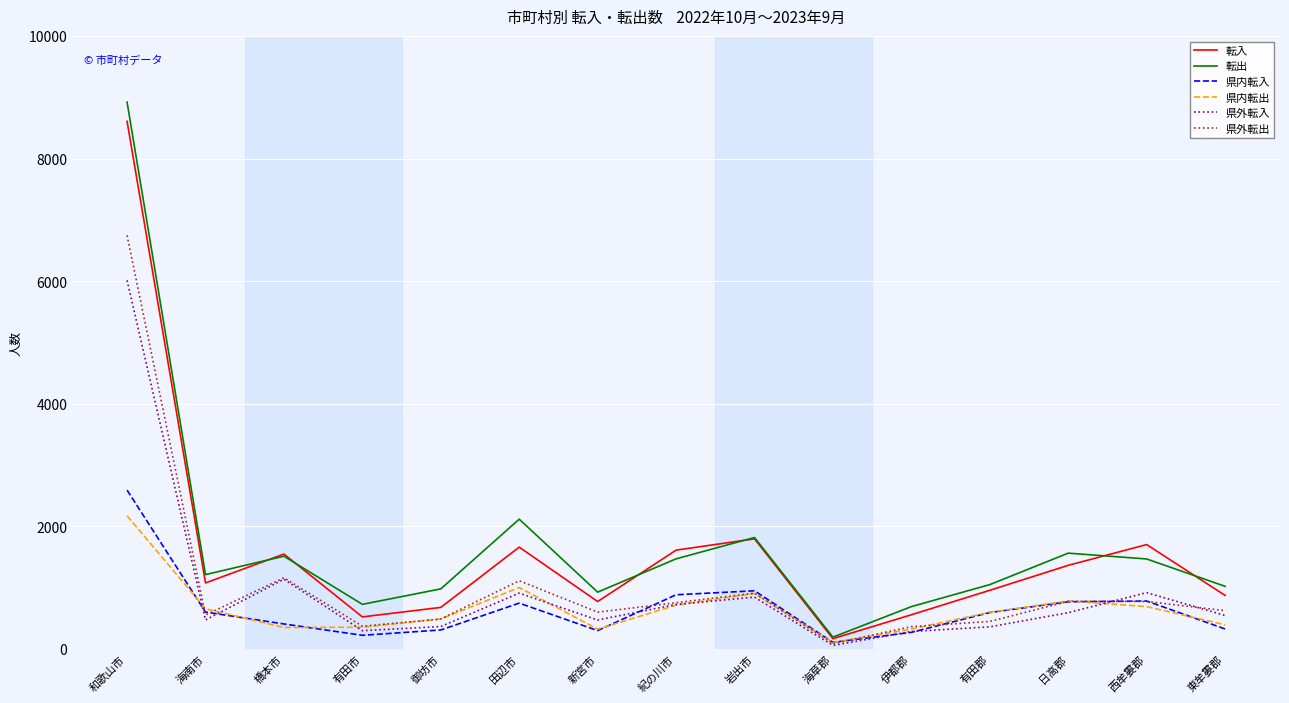

What is the spread (max minus min) of values at 和歌山市?

6748